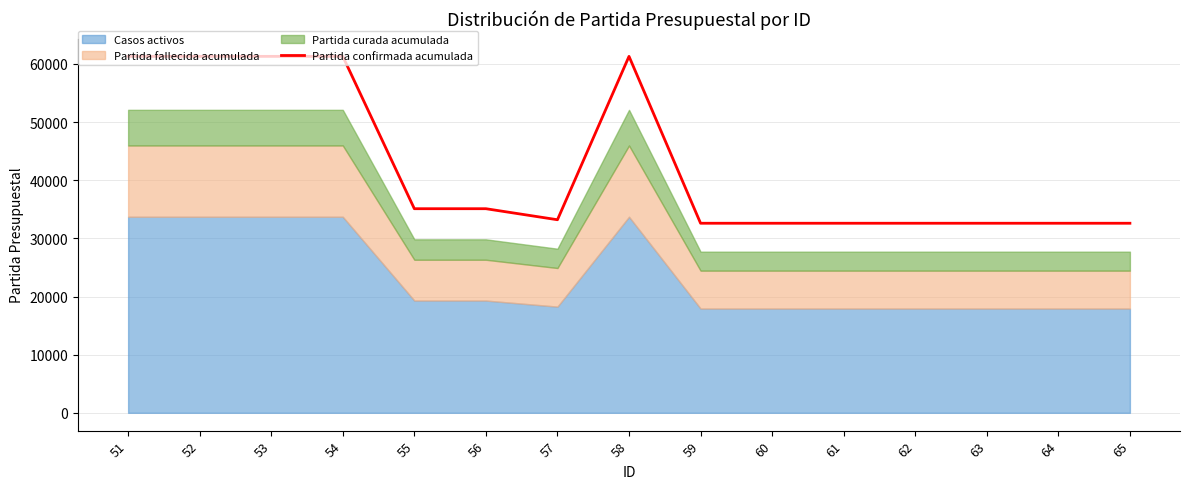

Reading right to left, transcribe all the data shown in this chart.

65=32601	64=32601	63=32601	62=32601	61=32601	60=32601	59=32601	58=61301	57=33204	56=35101	55=35101	54=61301	53=61301	52=61301	51=61301